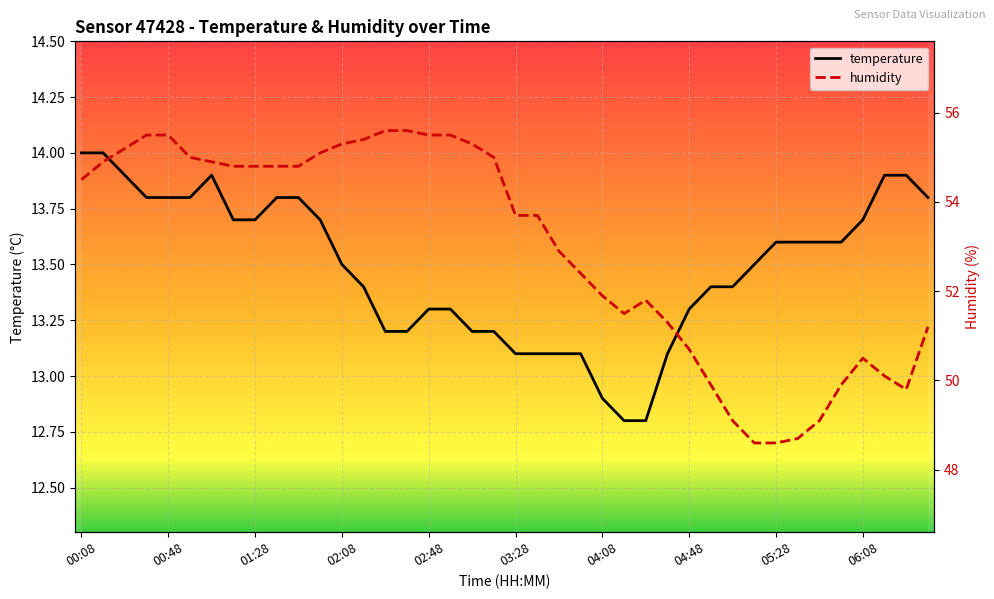

What is the total value across all series at 29?

63.3